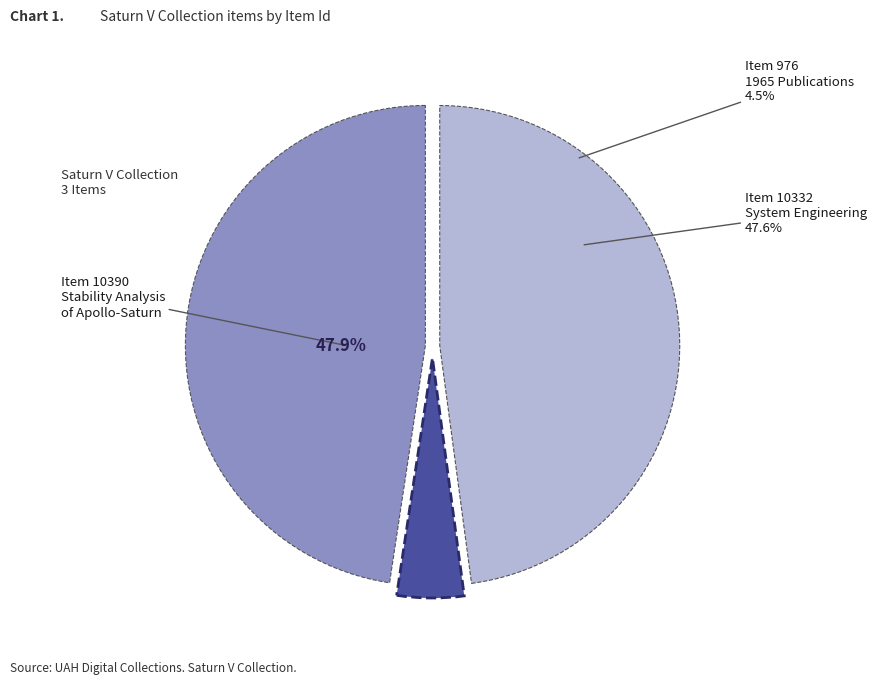

To the nearest percent, what percentage of the pie is Item 10390
Stability Analysis
of Apollo-Saturn?

48%